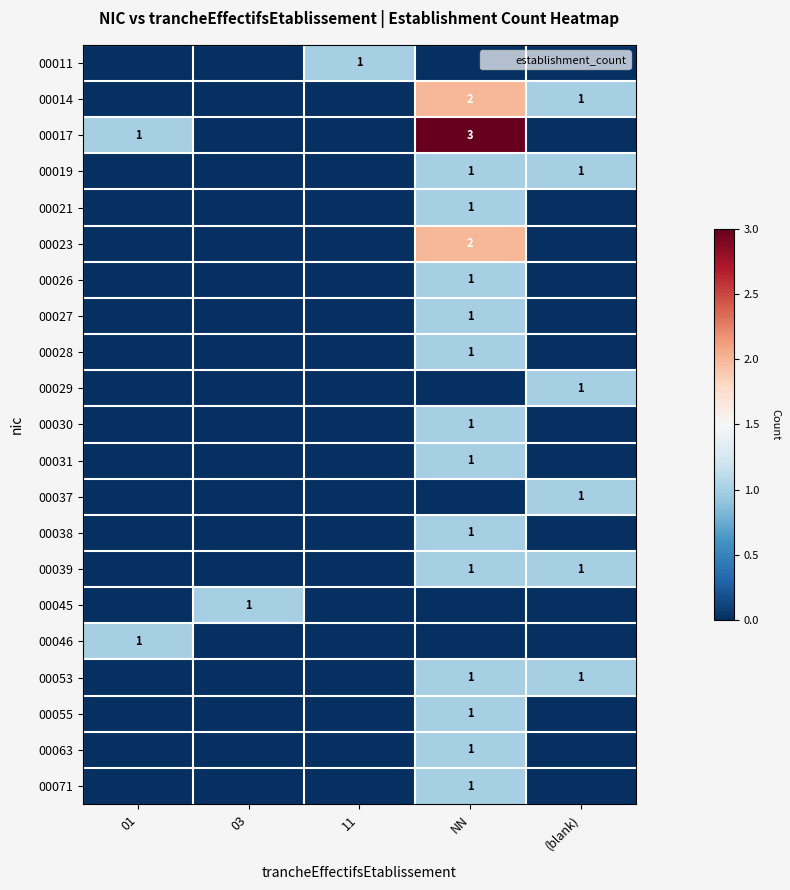

The 00063 series shows -1 at (blank). True or false?

False